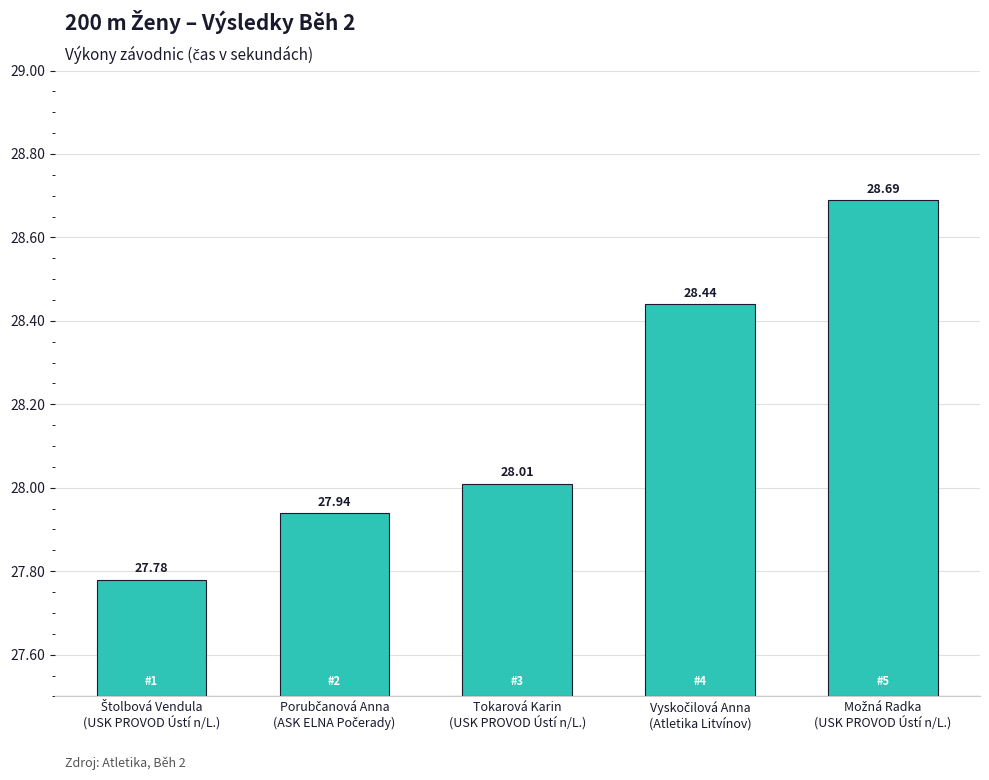

What is the difference between the maximum and minimum values?

0.9